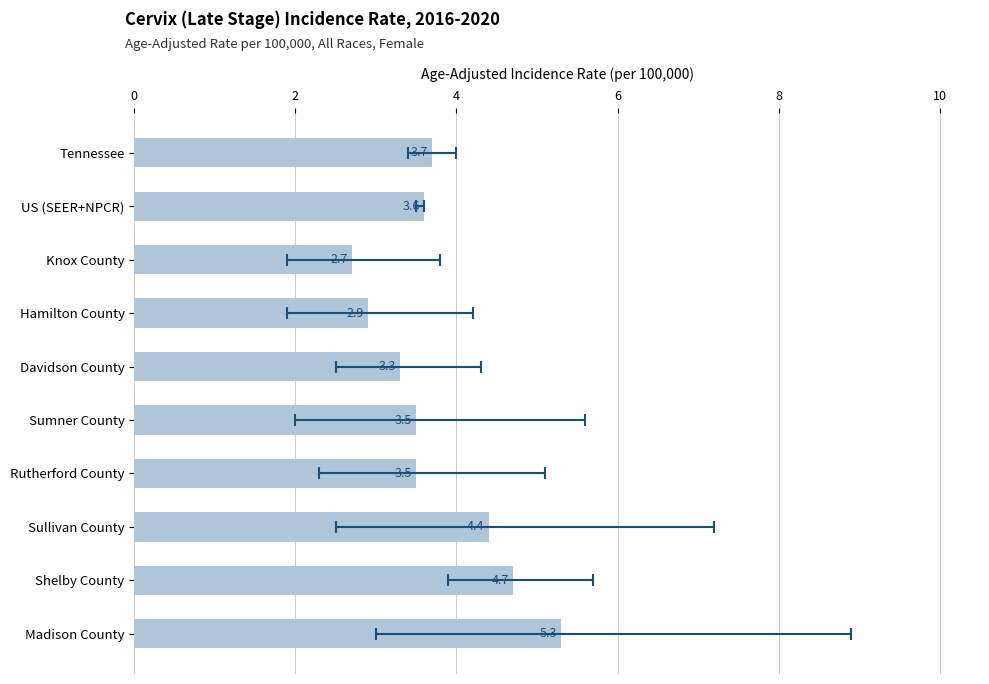

What is the difference between the maximum and minimum values?

2.6